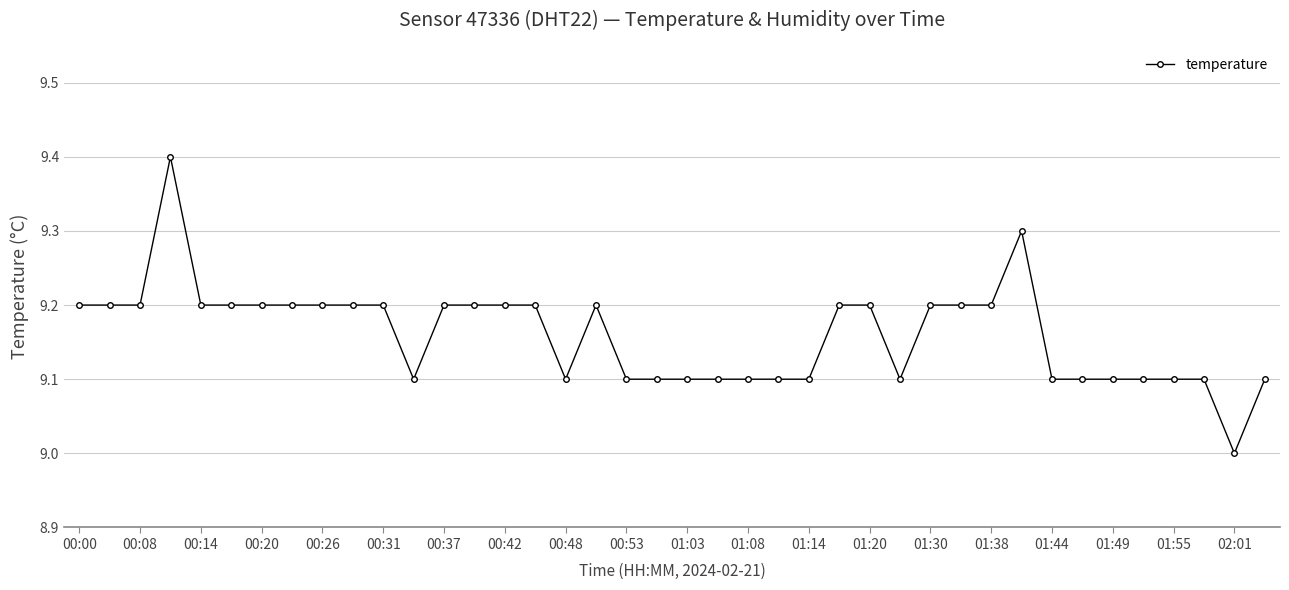

What is the maximum value shown in the chart?

9.4